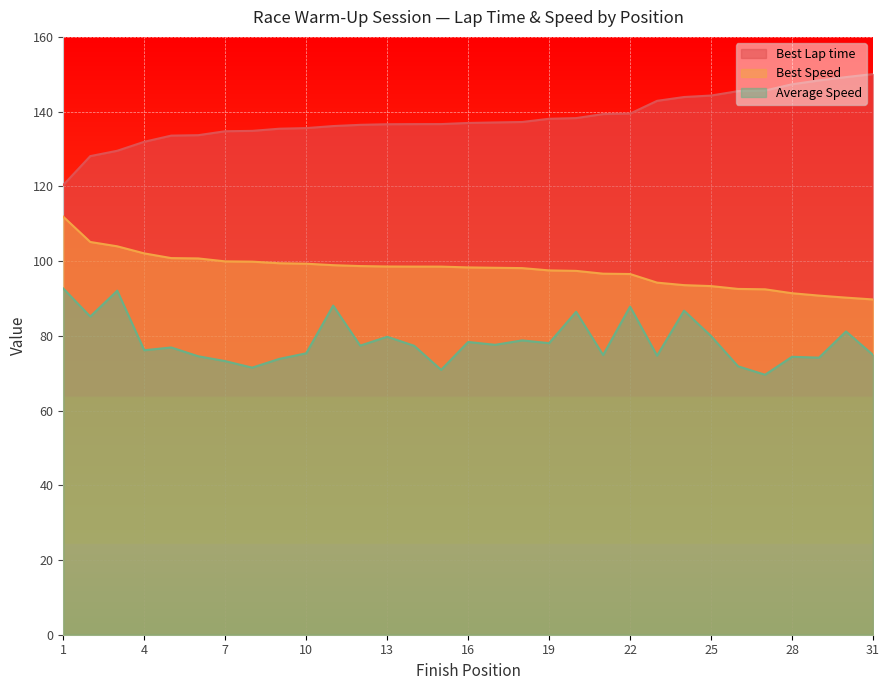

List the series in order of their peak value, highest first.

Best Lap time, Best Speed, Average Speed